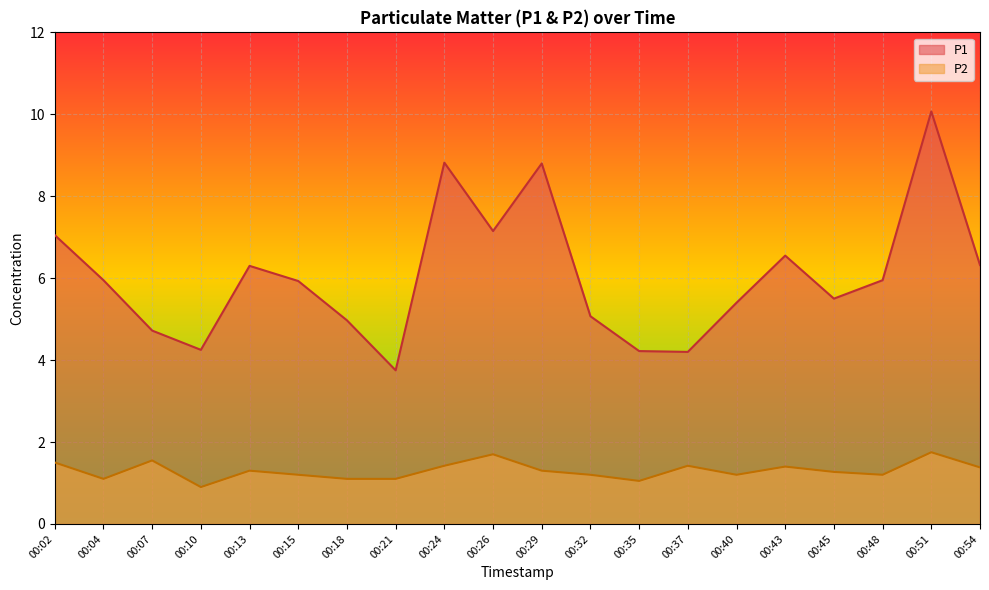

Reading right to left, transcribe all the data shown in this chart.

P1: 6.3	10.1	6.0	5.5	6.5	5.4	4.2	4.2	5.1	8.8	7.2	8.8	3.8	5.0	5.9	6.3	4.2	4.7	6.0	7.0
P2: 1.4	1.8	1.2	1.3	1.4	1.2	1.4	1.1	1.2	1.3	1.7	1.4	1.1	1.1	1.2	1.3	0.9	1.6	1.1	1.5